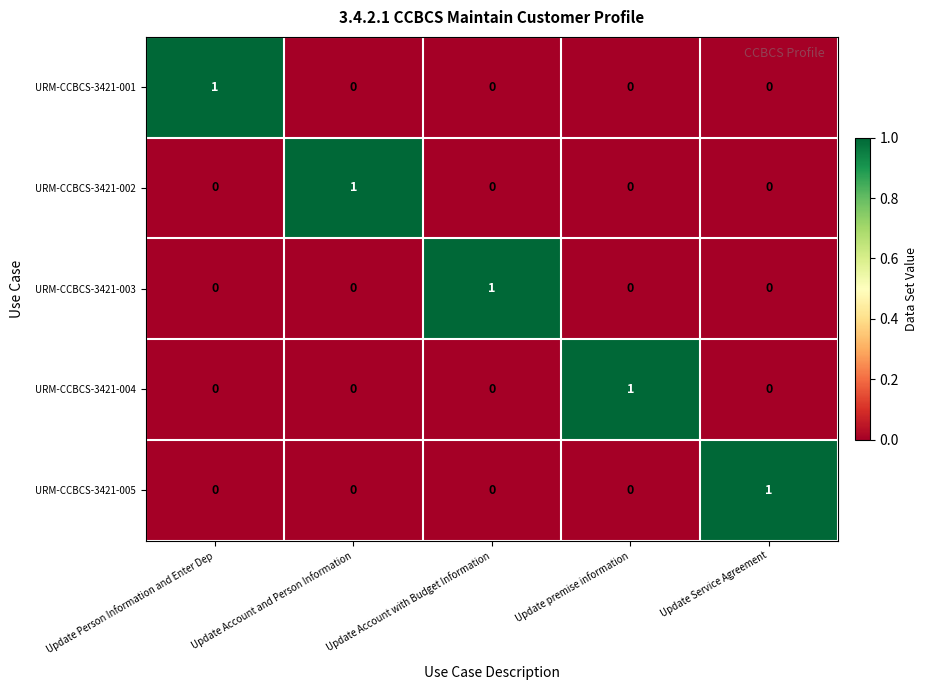

At how many categories does at least one series exceed 0?

5